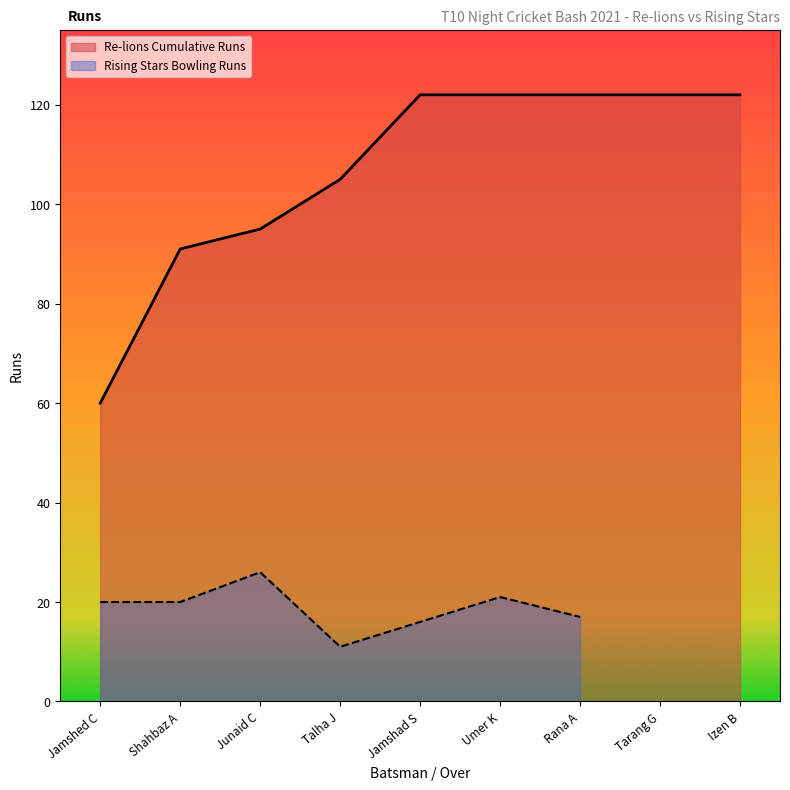

How many interior local peaks (higher than both neighbors) does the data have?

2